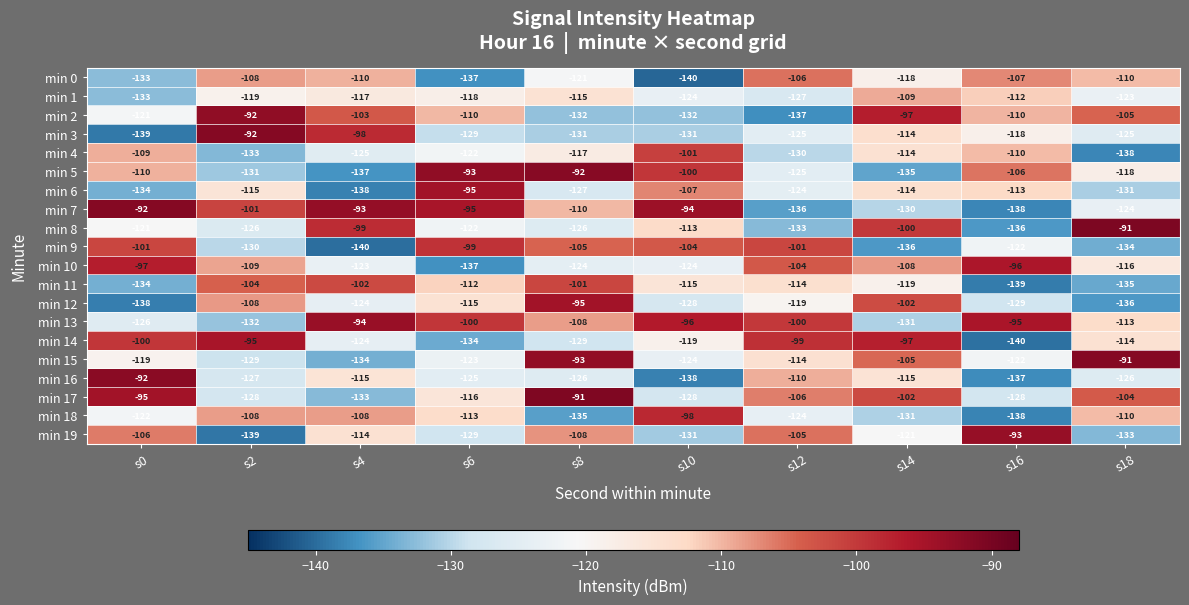

How many data points does each series have?

10